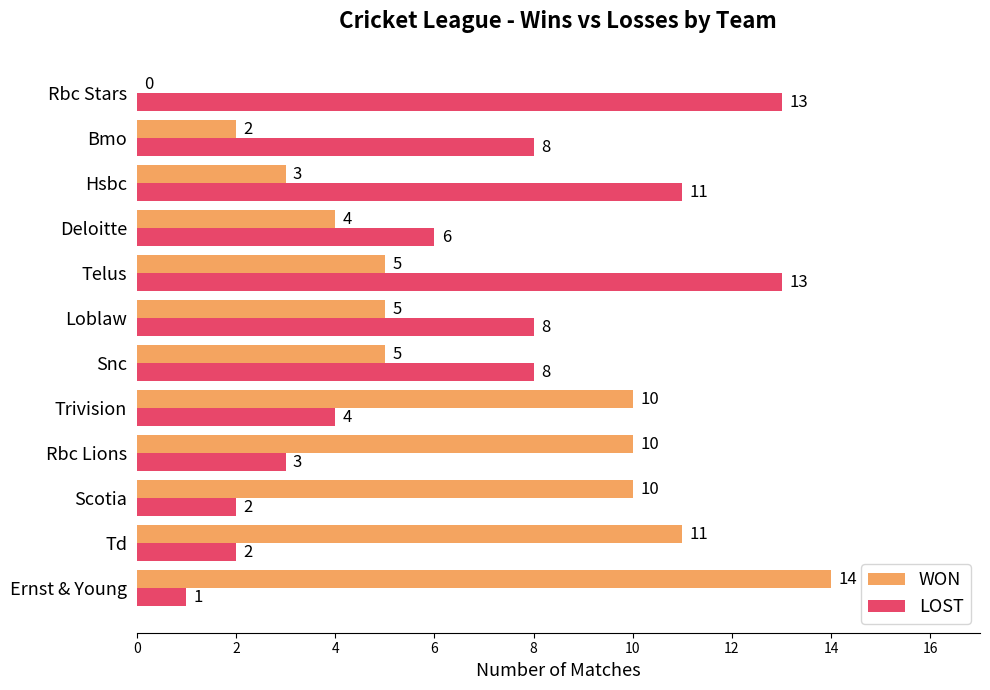

How many positive values does the WON series have?

11